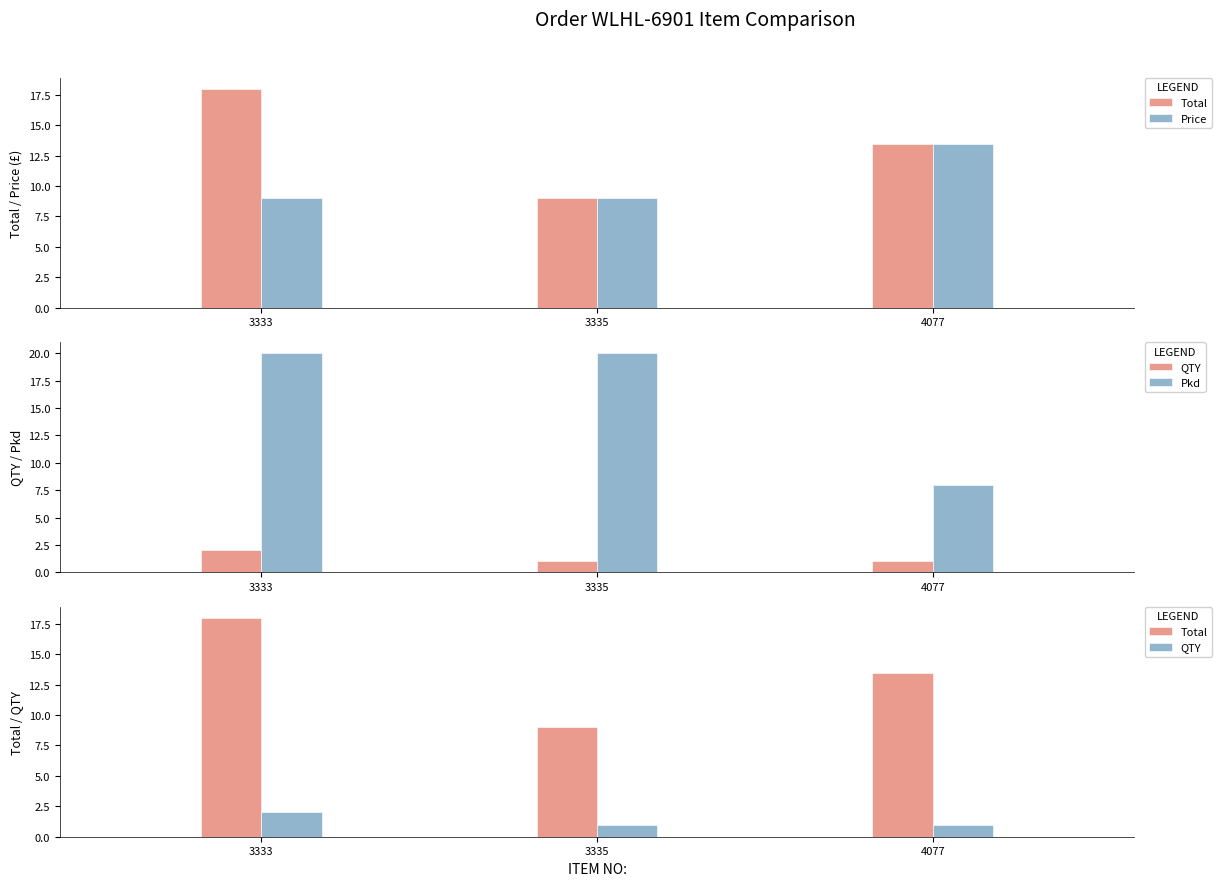

The value of Total at 3335 is 9.0. True or false?

True